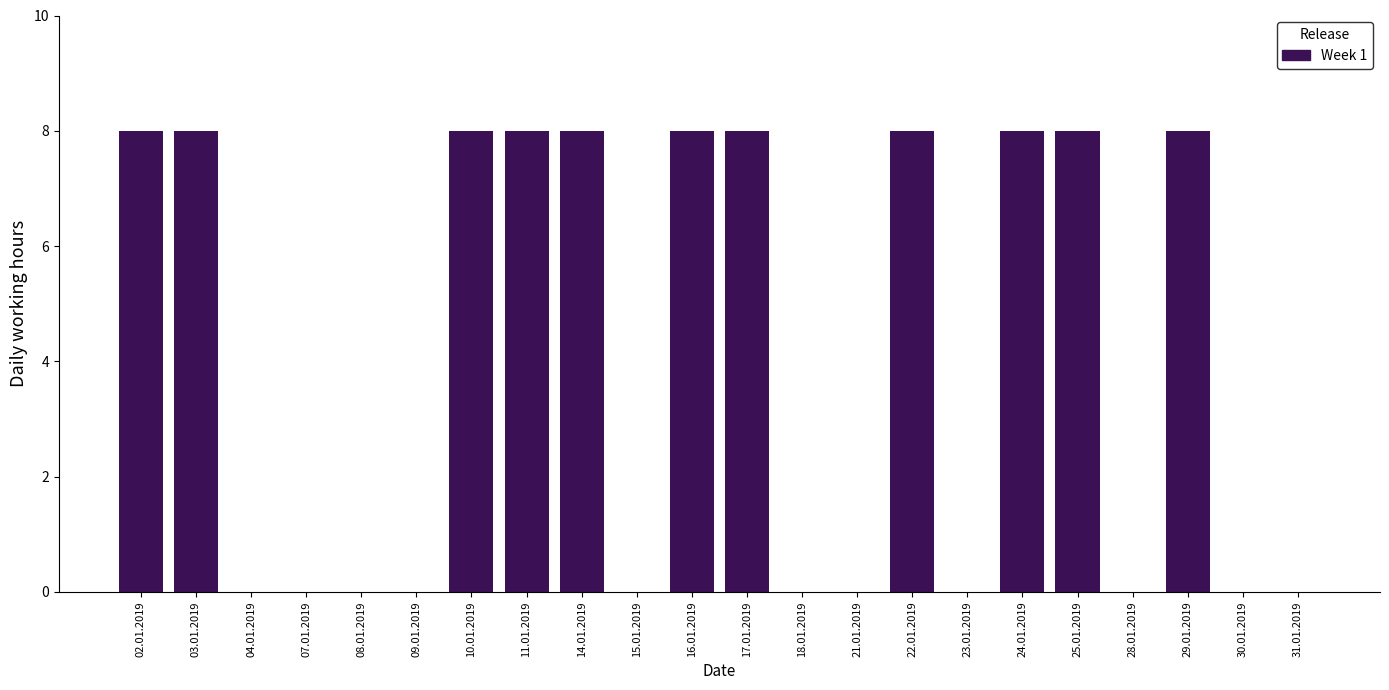

Reading left to right, what are all the values shown in this chart?

02.01.2019=8	03.01.2019=8	04.01.2019=0	07.01.2019=0	08.01.2019=0	09.01.2019=0	10.01.2019=8	11.01.2019=8	14.01.2019=8	15.01.2019=0	16.01.2019=8	17.01.2019=8	18.01.2019=0	21.01.2019=0	22.01.2019=8	23.01.2019=0	24.01.2019=8	25.01.2019=8	28.01.2019=0	29.01.2019=8	30.01.2019=0	31.01.2019=0